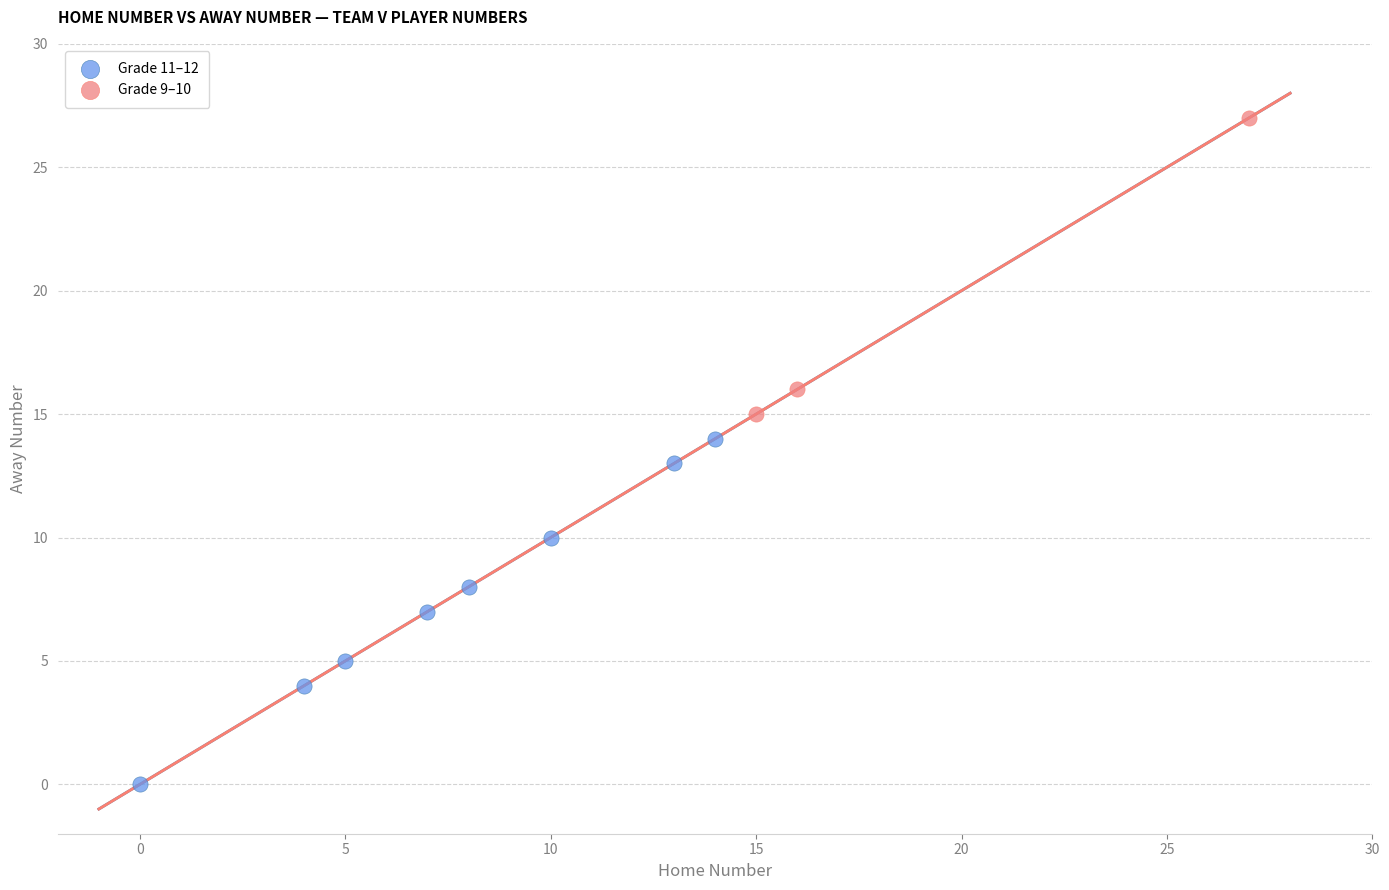

What are all the series names shown in the legend?

Grade 11–12, Grade 9–10